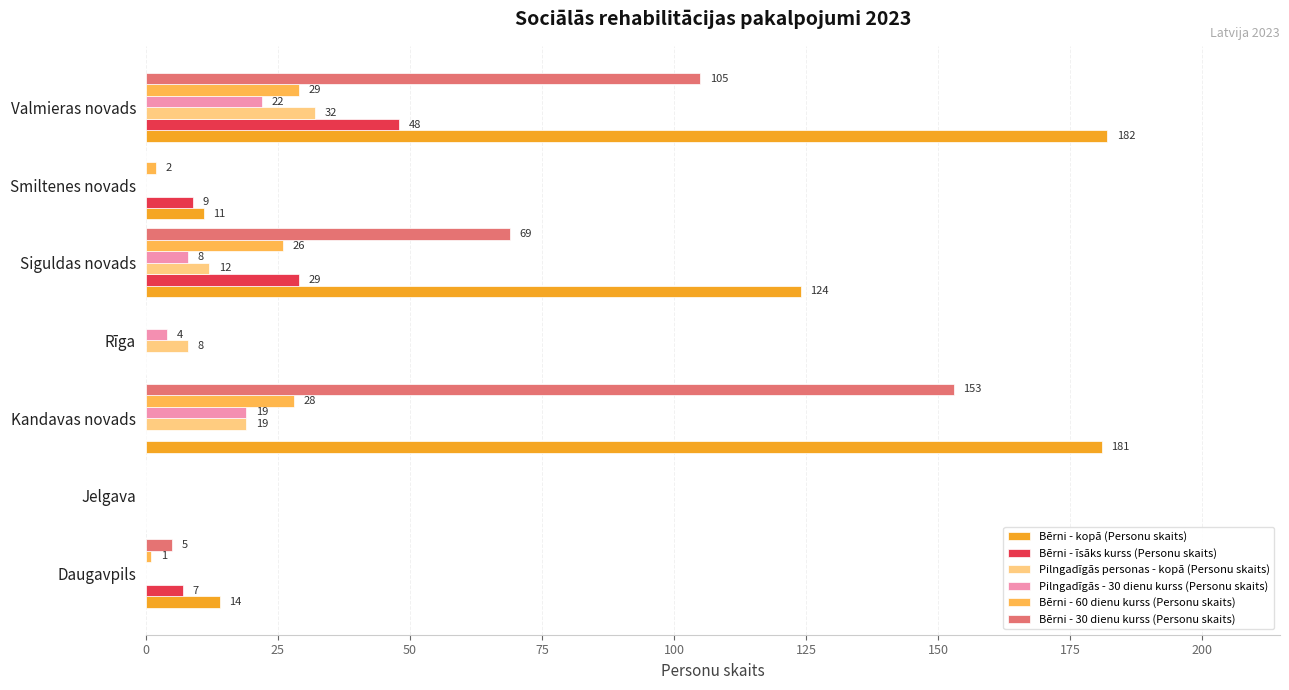

The value of Bērni - 30 dienu kurss (Personu skaits) at Kandavas novads is 55. True or false?

False